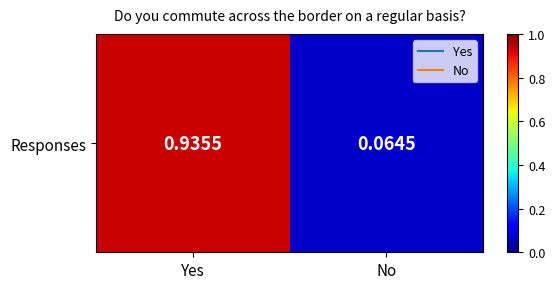

List the labels in order of value, smallest first.

No, Yes